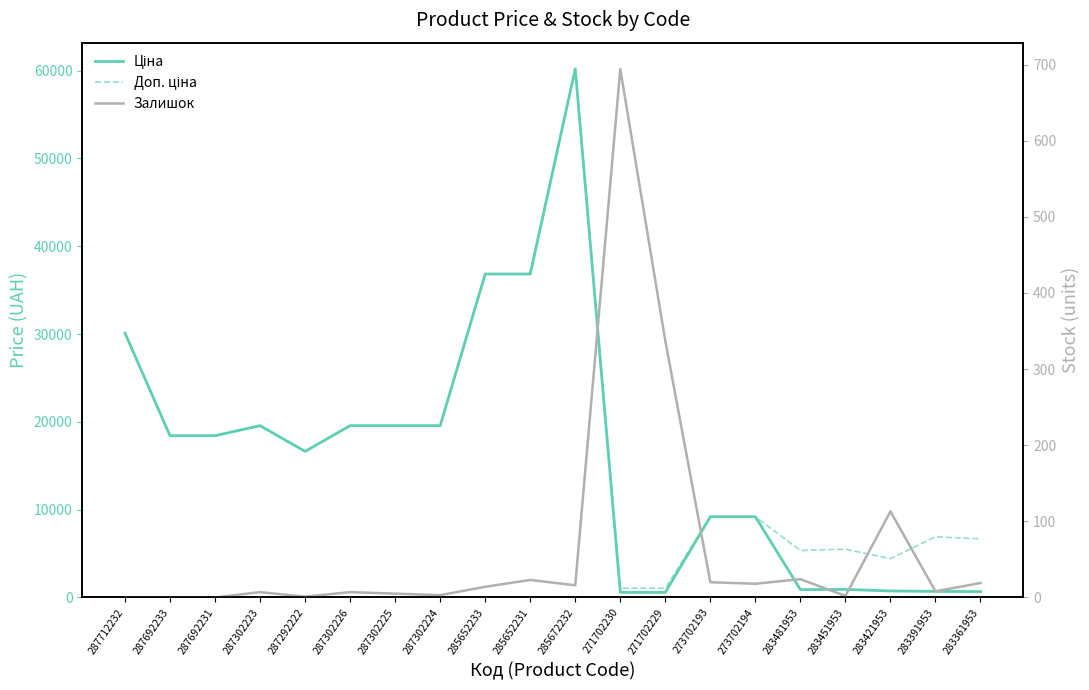

True or false: Залишок and Доп. ціна cross at least once.

False